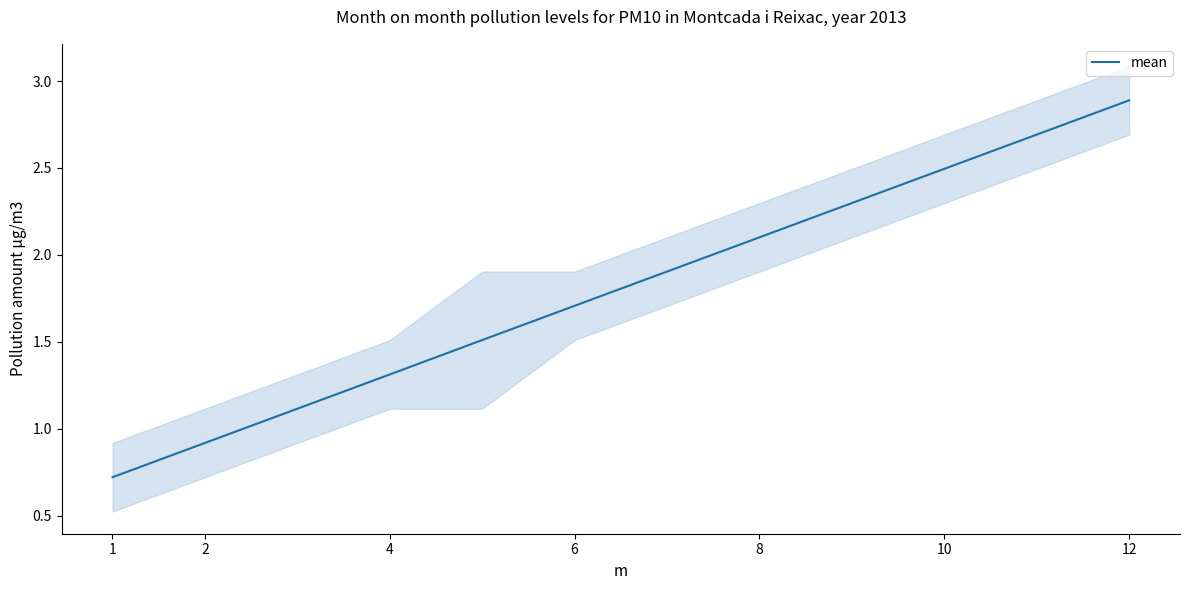

At which label is the value closest to 1?

2